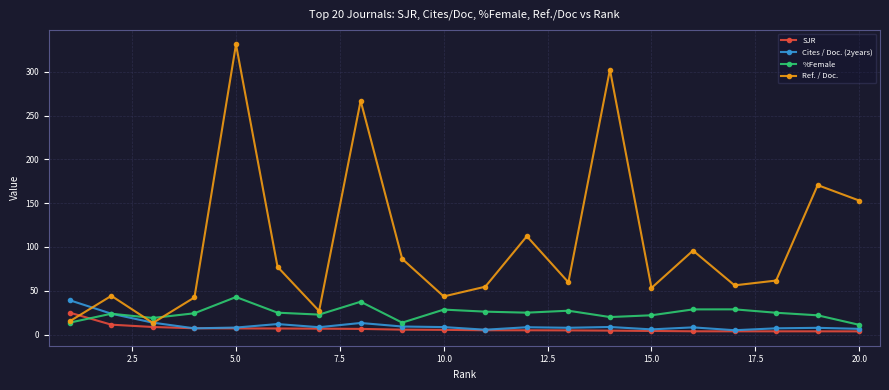

What is the maximum value for %Female?

42.9